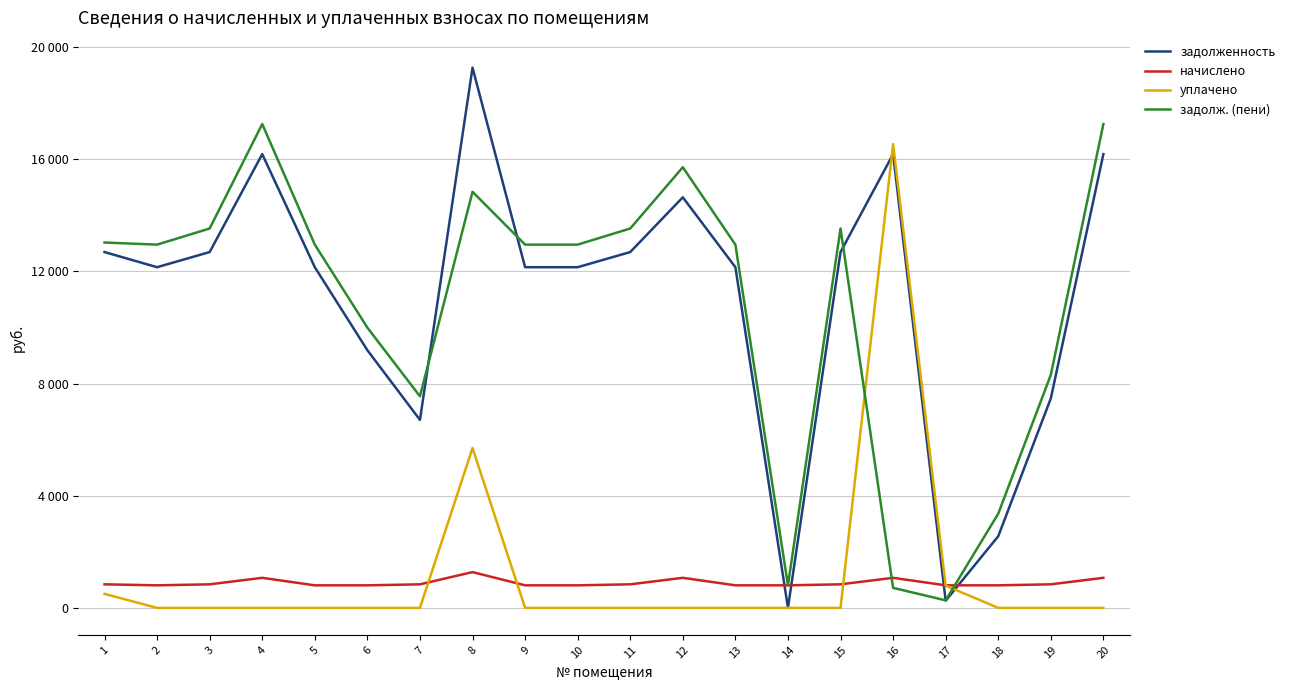

What are all the series names shown in the legend?

задолженность, начислено, уплачено, задолж. (пени)